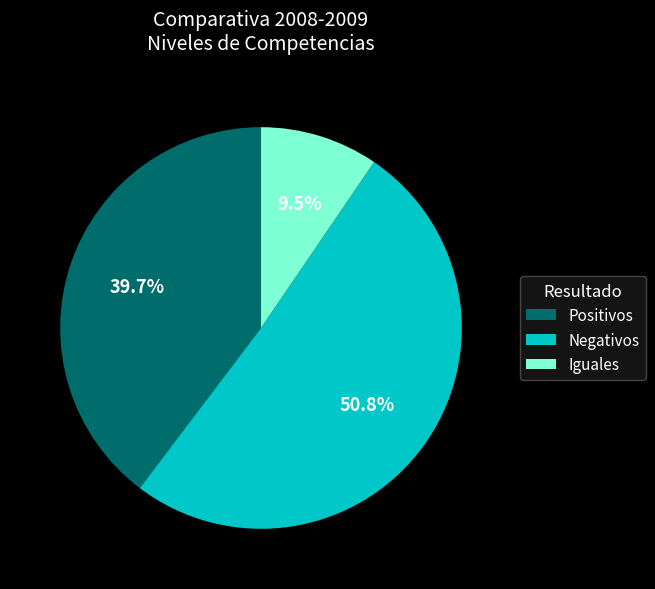

Which has a higher value, Iguales or Negativos?

Negativos